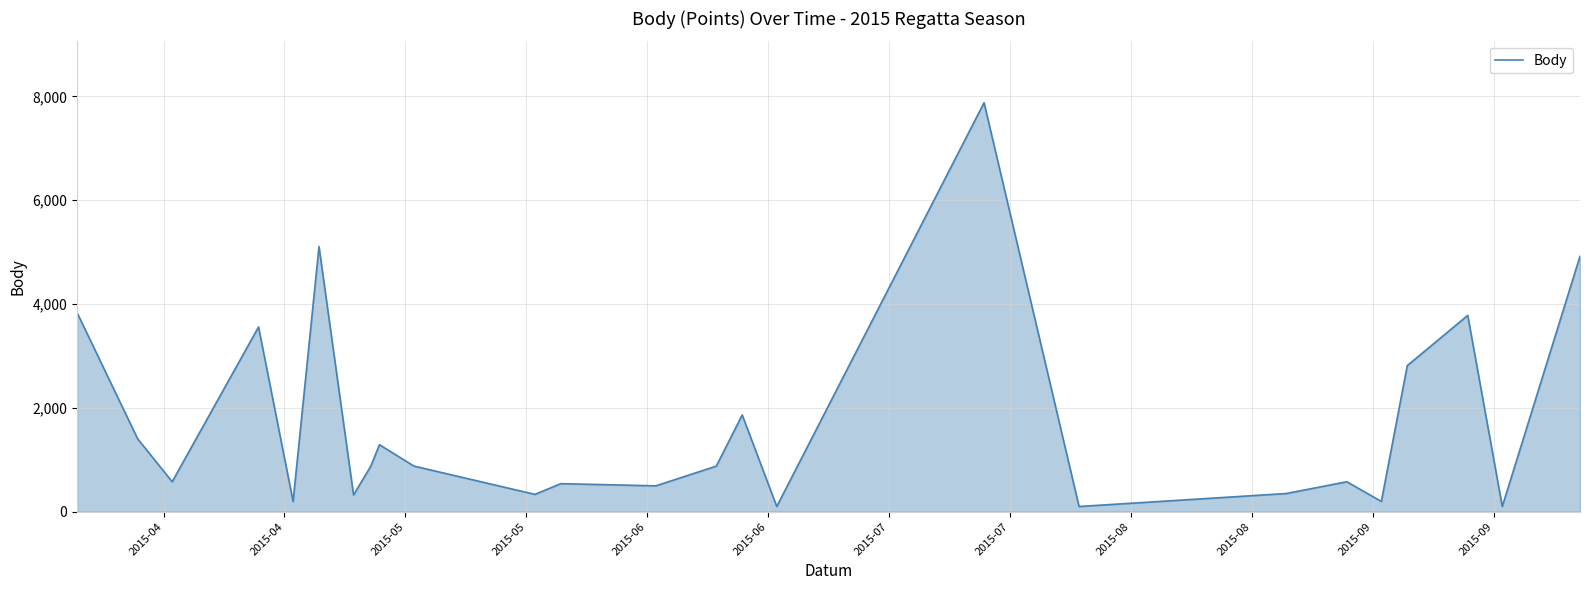

What is the difference between the maximum and minimum values?

7777